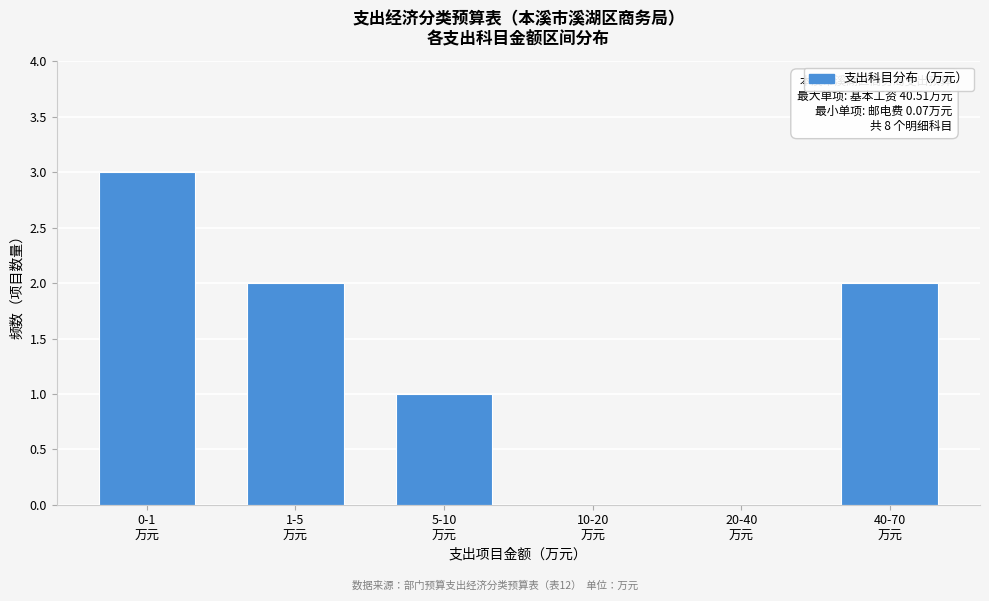

What is the greatest value displayed?

3